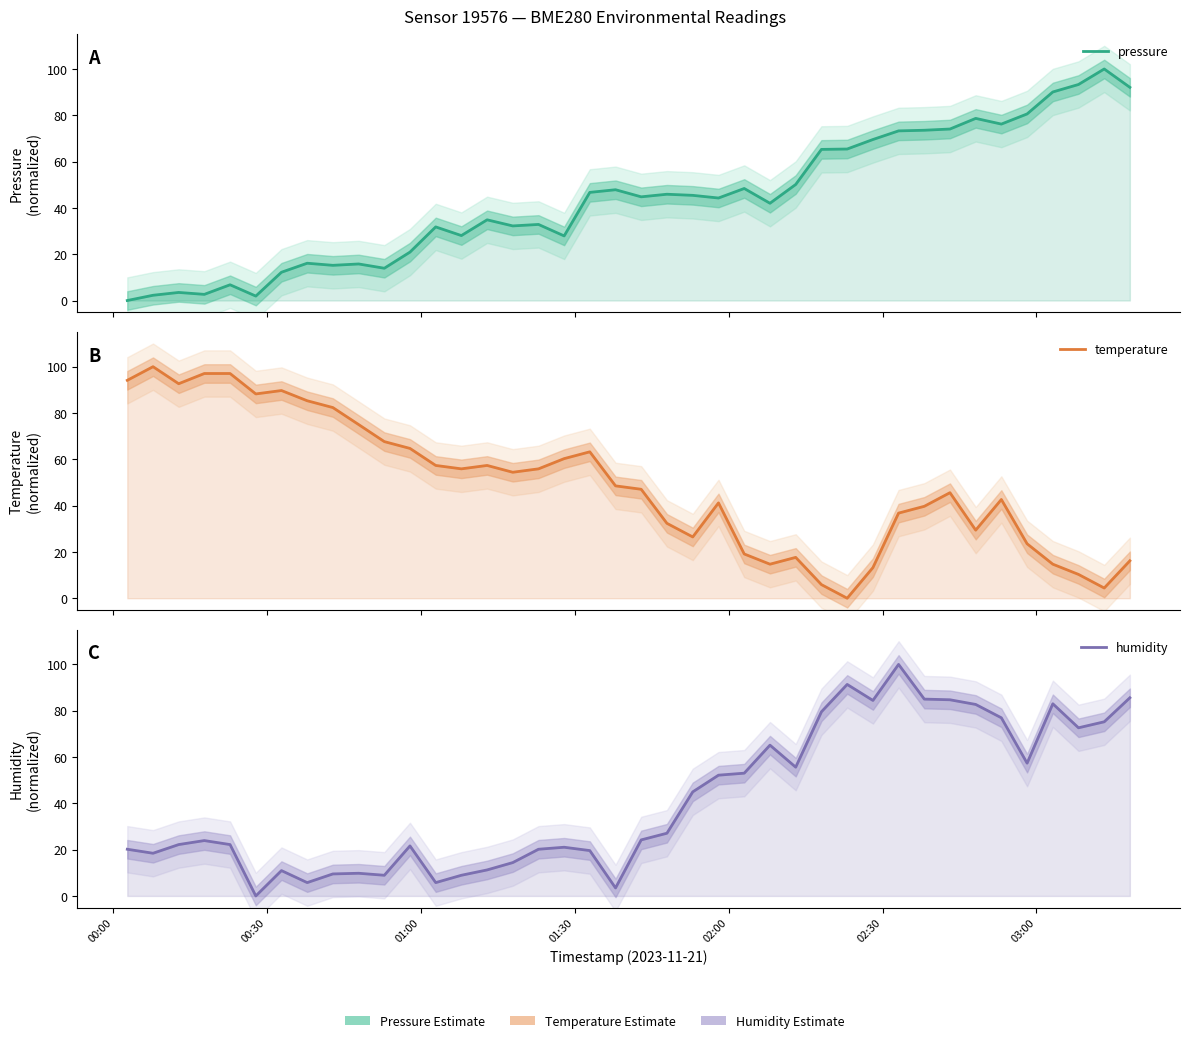

Reading left to right, extract all data points from this chart.

pressure: 0.0	2.3	3.5	2.7	6.8	1.9	12.2	16.1	15.2	15.8	13.9	20.9	31.8	28.1	34.9	32.2	32.9	27.9	46.7	47.8	44.8	45.9	45.4	44.3	48.4	42.0	50.1	65.3	65.4	69.5	73.3	73.5	74.1	78.7	76.2	80.6	90.1	93.3	100.0	92.1
temperature: 94.1	100.0	92.6	97.1	97.1	88.2	89.7	85.3	82.4	75.0	67.6	64.7	57.4	55.9	57.4	54.4	55.9	60.3	63.2	48.5	47.1	32.4	26.5	41.2	19.1	14.7	17.6	5.9	0.0	13.2	36.8	39.7	45.6	29.4	42.6	23.5	14.7	10.3	4.4	16.2
humidity: 20.2	18.4	22.2	23.9	22.2	0.0	11.0	5.8	9.5	9.8	8.9	21.6	5.8	8.9	11.2	14.4	20.2	21.0	19.6	3.5	24.2	27.1	45.0	52.2	53.0	65.1	55.6	79.5	91.4	84.4	100.0	85.0	84.7	82.7	76.9	57.3	83.0	72.6	75.2	85.6